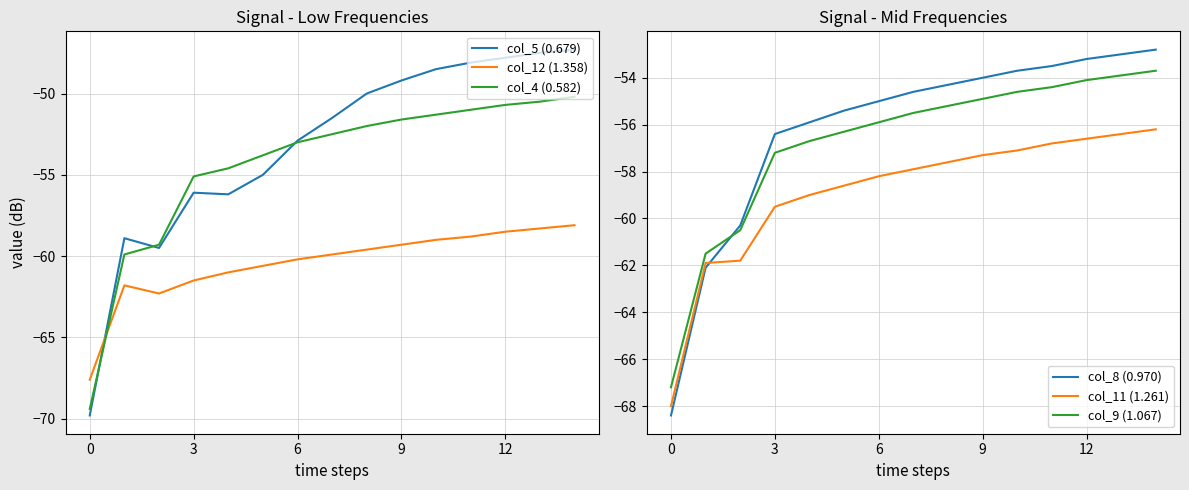

What is the maximum value for col_11 (1.261)?

-56.2